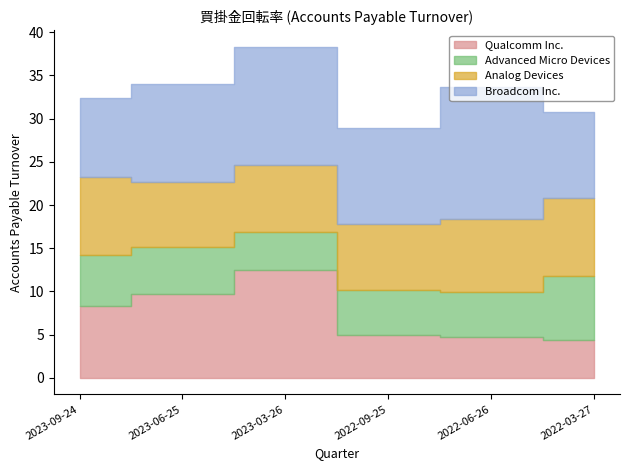

Is it true that Analog Devices equals 12.3 at 2023-06-25?

False